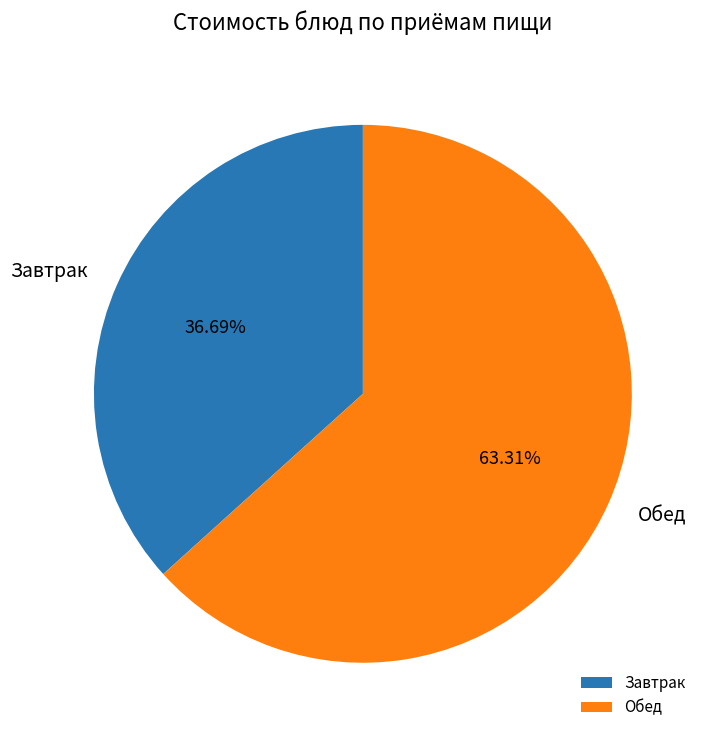

What is the smallest slice in the pie chart?

Завтрак